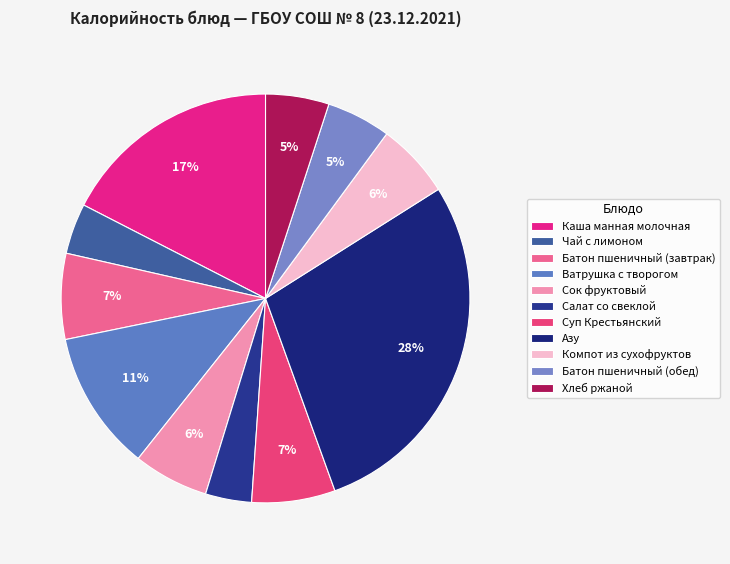

Count the number of slices in the pie.

11